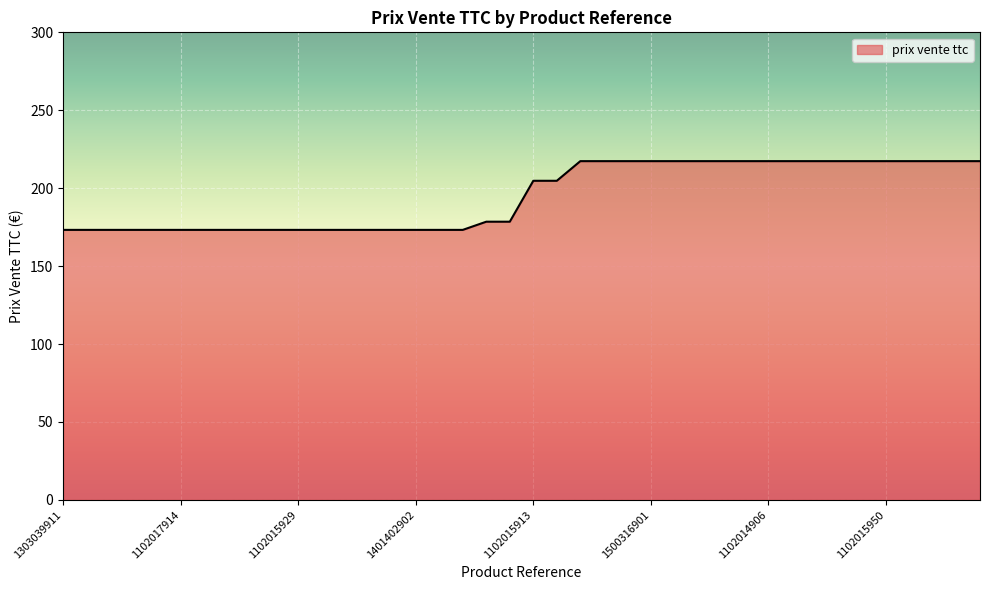

What is the difference between the maximum and minimum values?

44.1